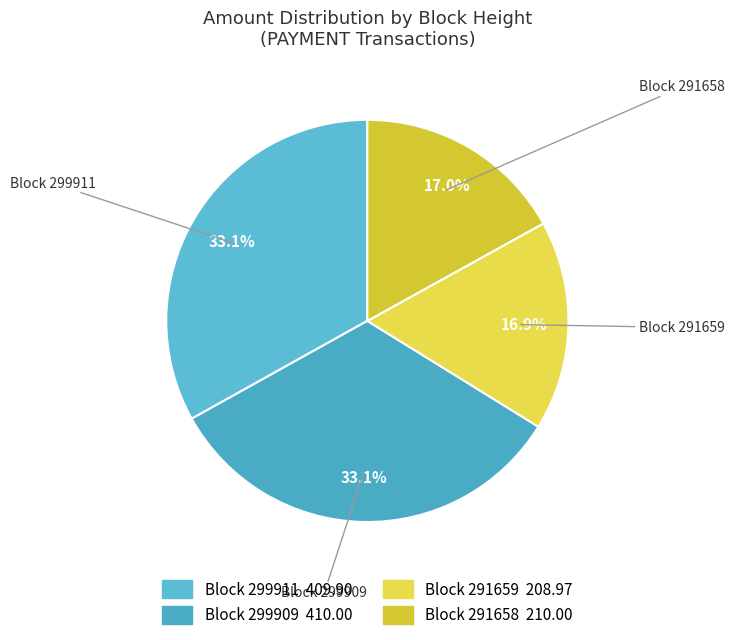

Does any single category account for the majority?

No